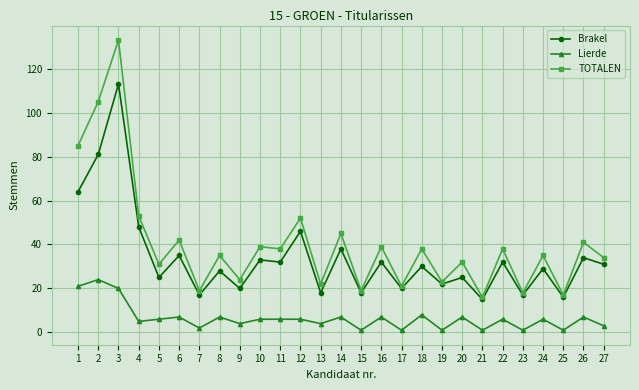

Which category has the highest value in the TOTALEN series?

3